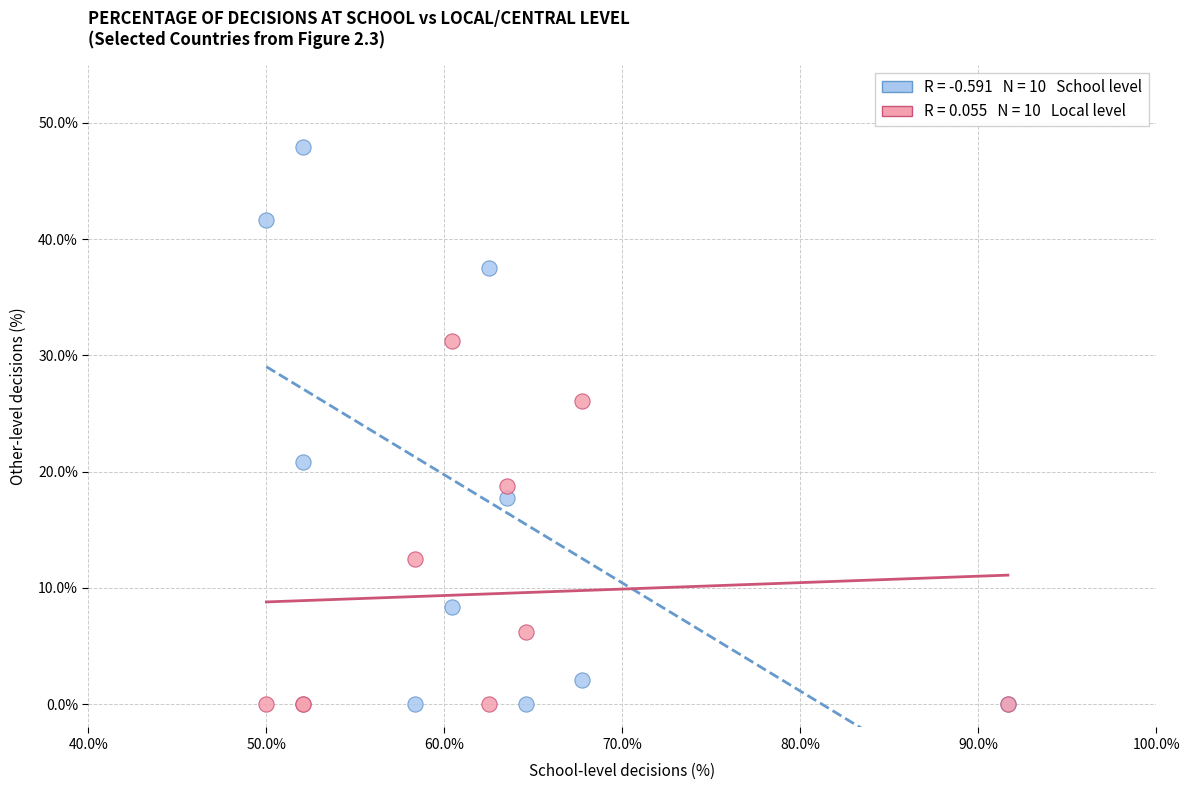

Across all series, what Y value is closest to 23?

20.8